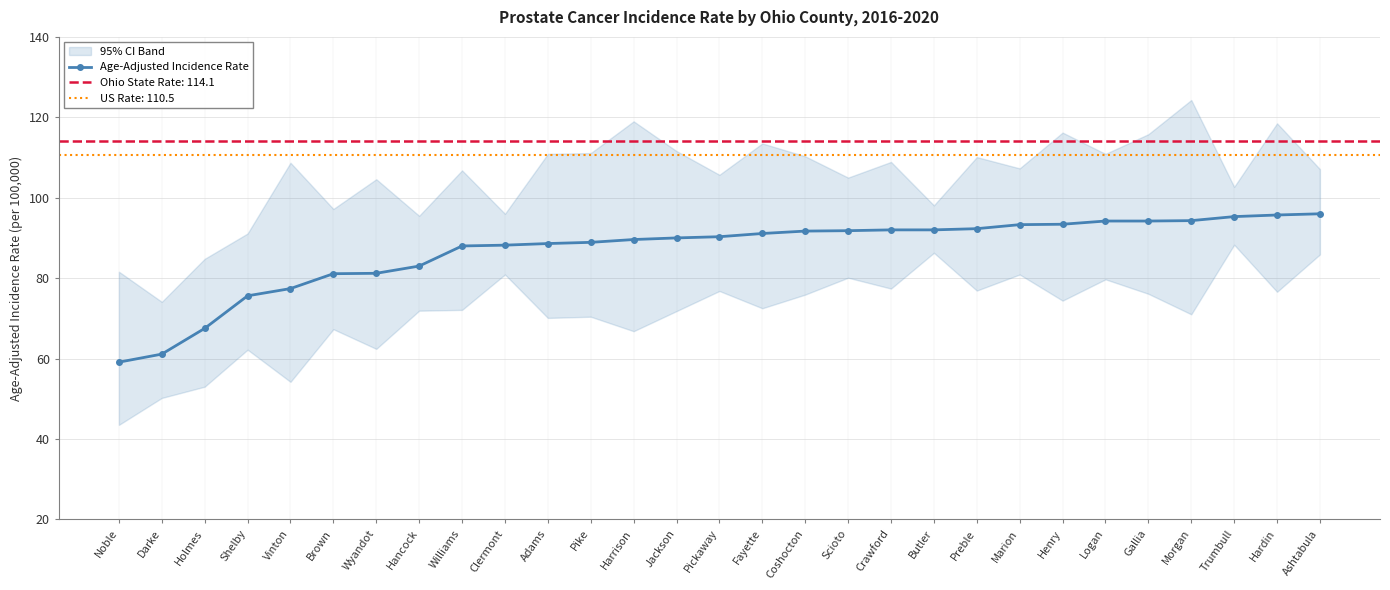

What is the sum of the values at Jackson and Morgan?

184.3